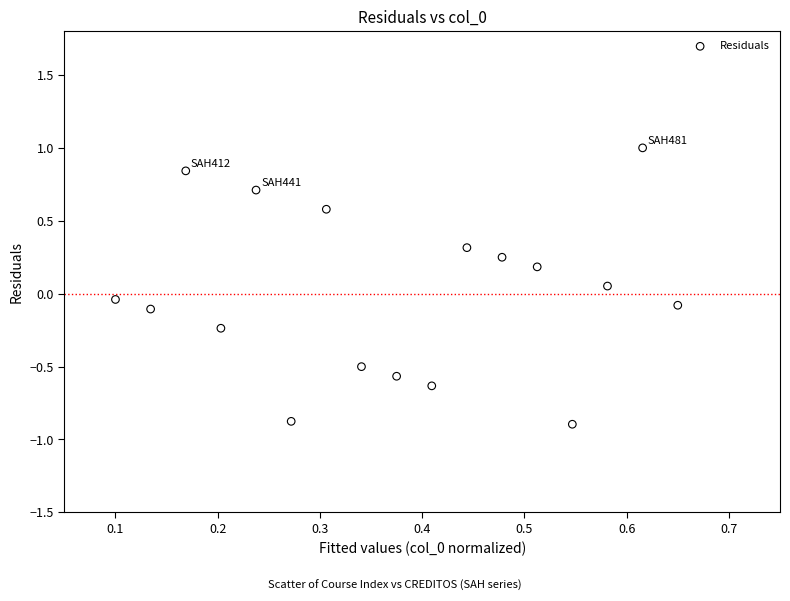

What is the range of X values (max minus min)?

0.6